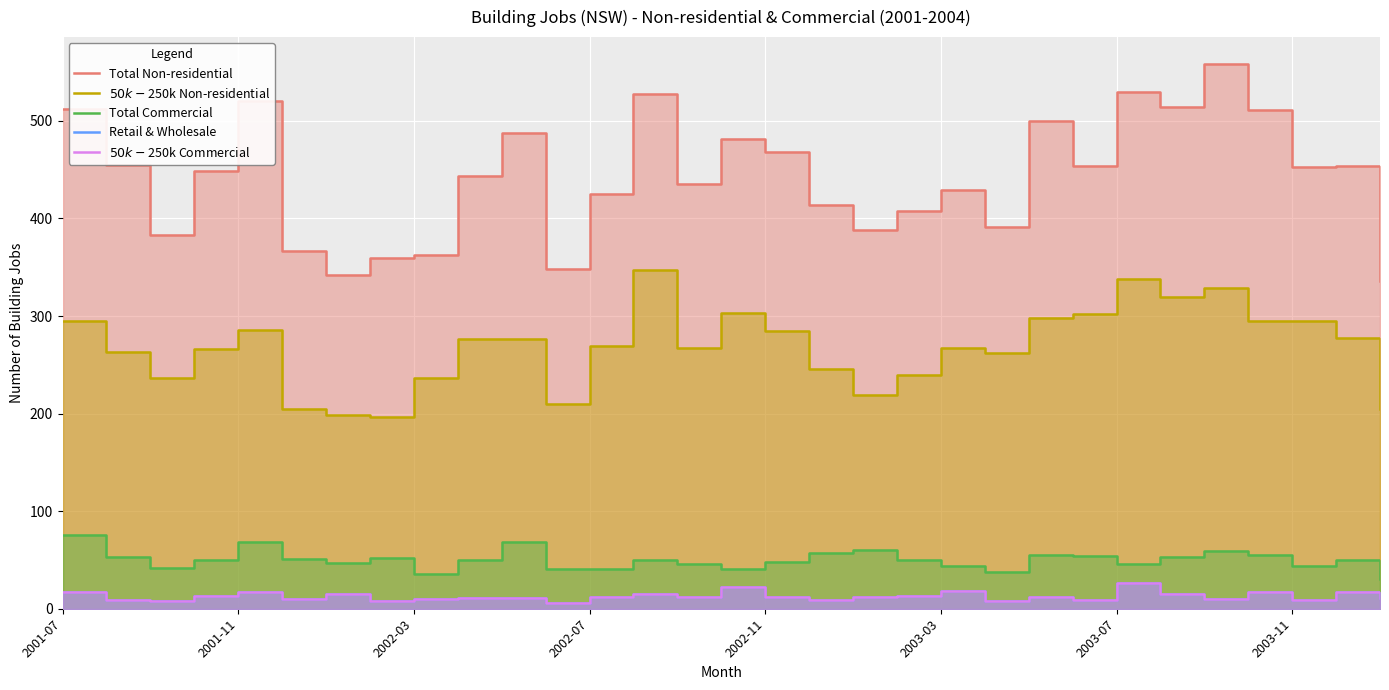

What are all the series names shown in the legend?

Total Non-residential, $50k-$250k Non-residential, Total Commercial, Retail & Wholesale, $50k-$250k Commercial